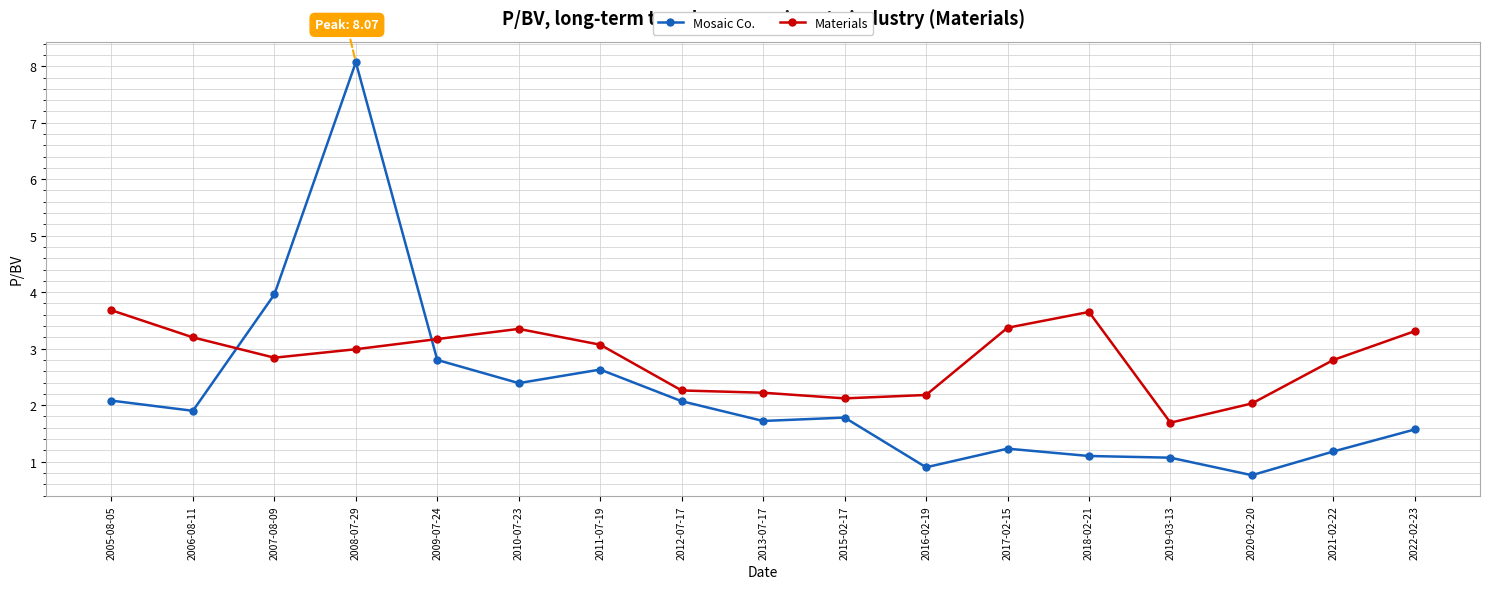

What is the difference between the maximum and minimum values in the Materials series?

2.0